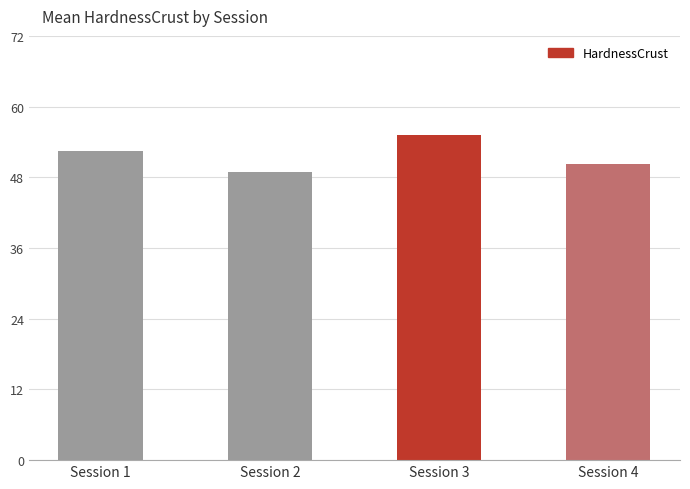

What is the difference between the second highest and second lowest values?

2.1